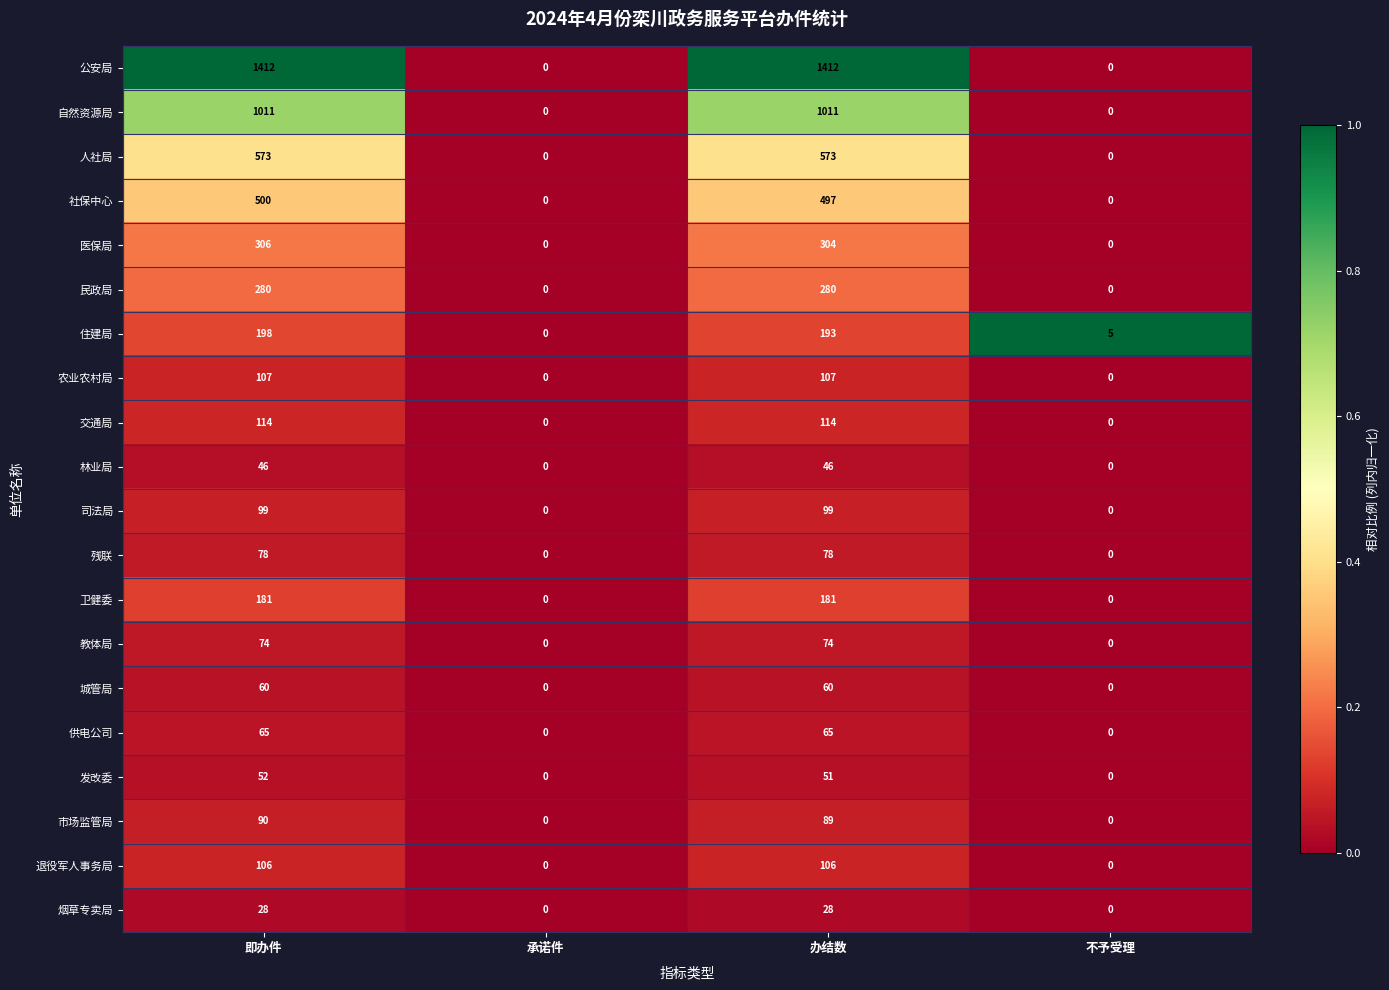

At which category is the sum across all series the highest?

即办件